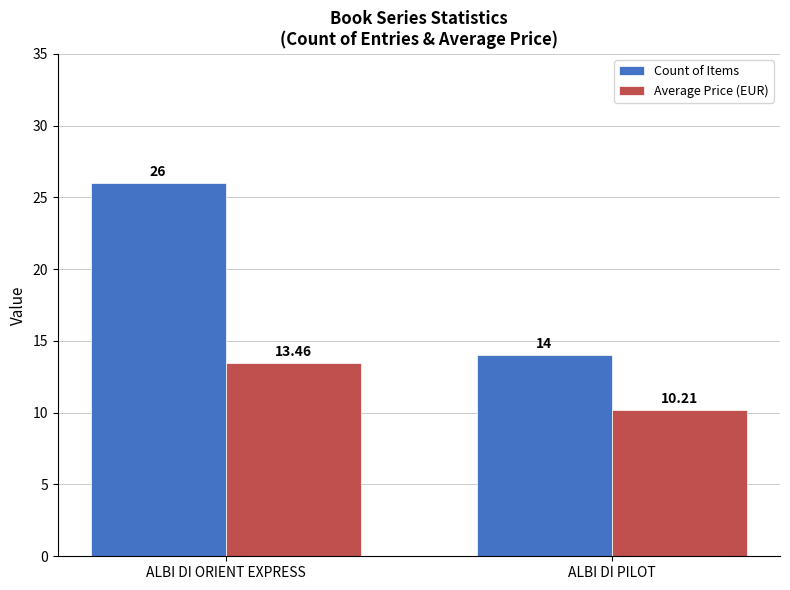

Reading left to right, transcribe all the data shown in this chart.

Count of Items: ALBI DI ORIENT EXPRESS=26.0	ALBI DI PILOT=14.0
Average Price (EUR): ALBI DI ORIENT EXPRESS=13.5	ALBI DI PILOT=10.2